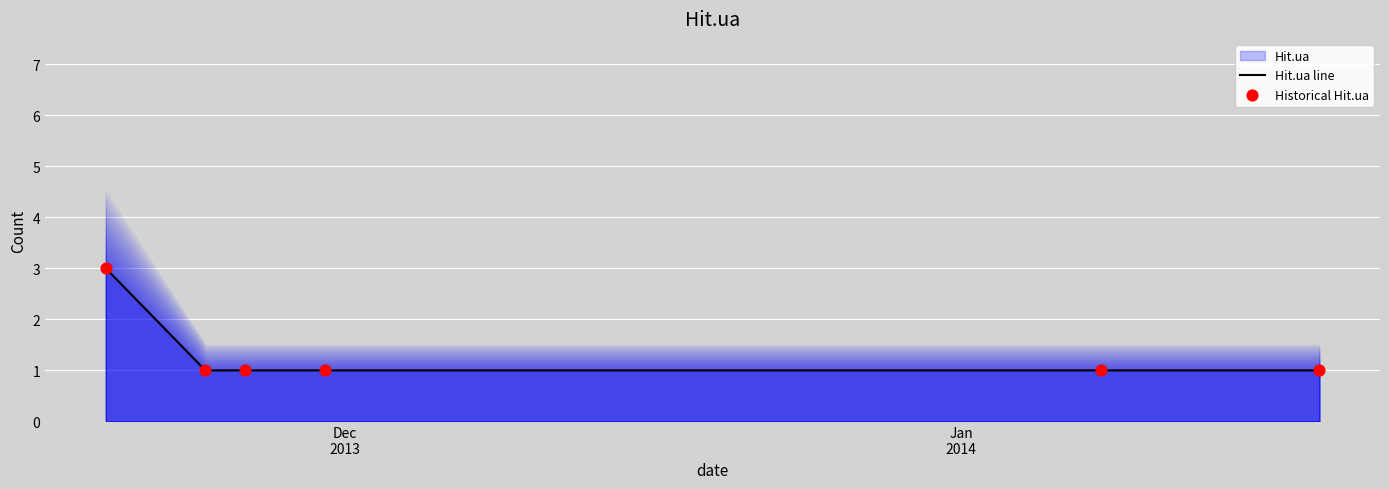

Which series has the widest spread of Y values?

Hit.ua line